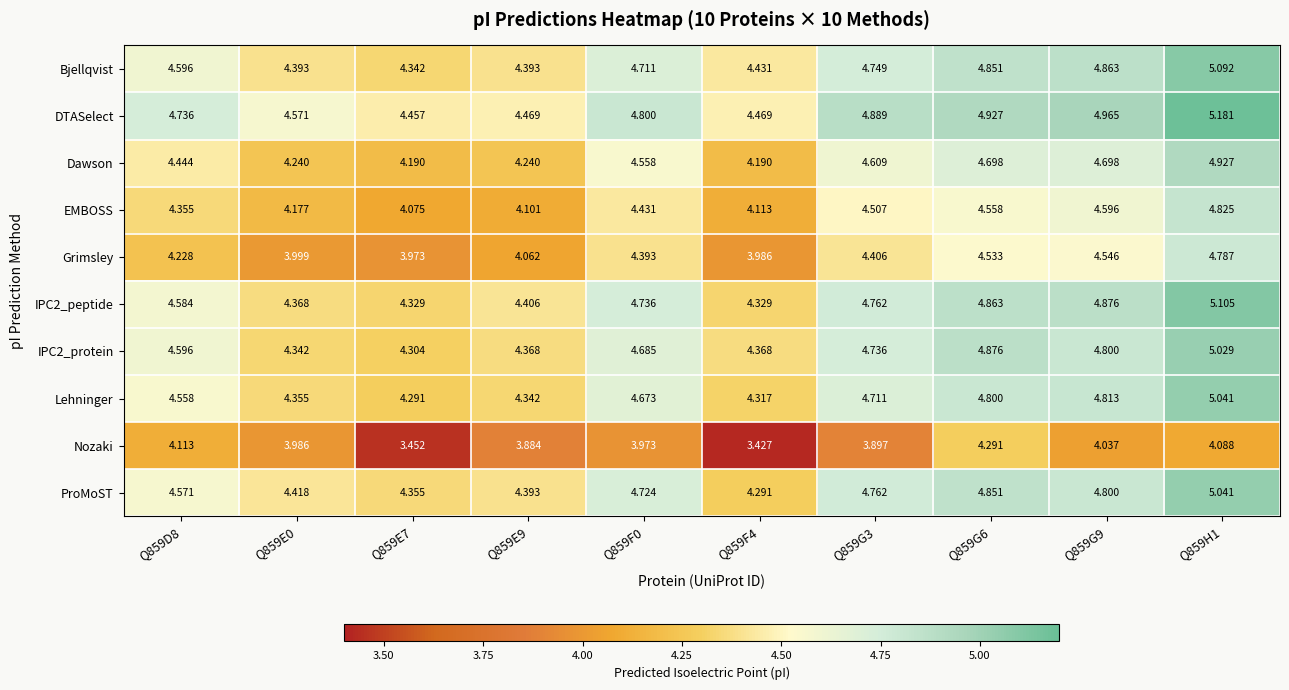

Which series changed the most between Q859E9 and Q859G9?

DTASelect